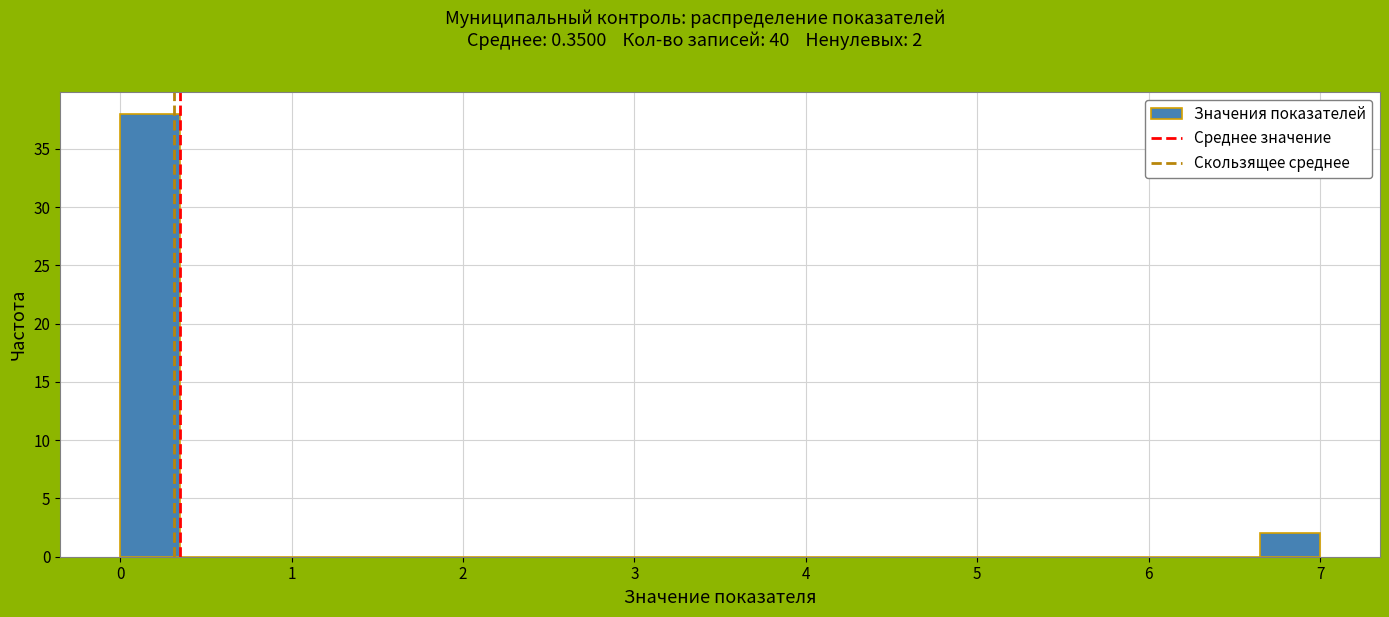

Read against the x-axis, roughly where is the centre of the tallest bar?

0.2